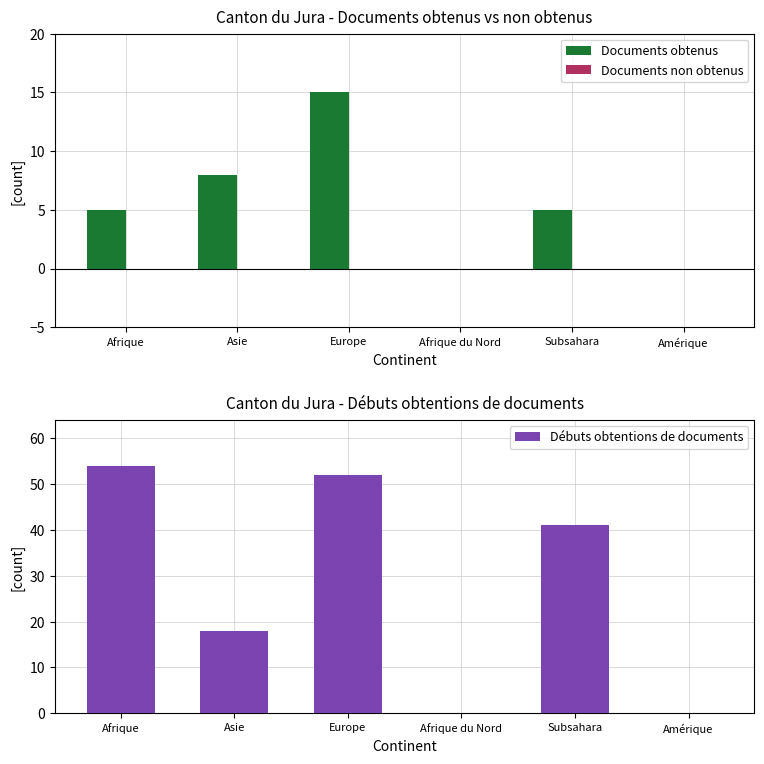

What is the spread (max minus min) of values at Asie?

18